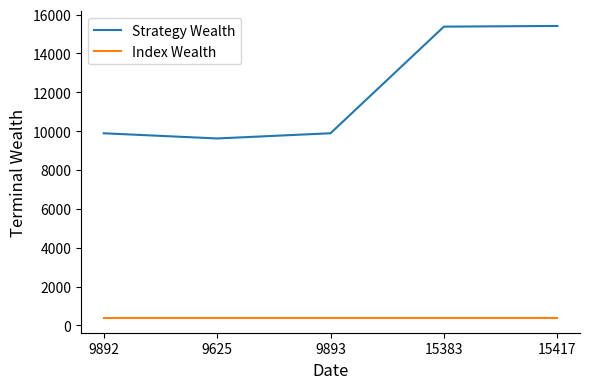

Rank the series by their average value, from highest to lowest.

Strategy Wealth, Index Wealth